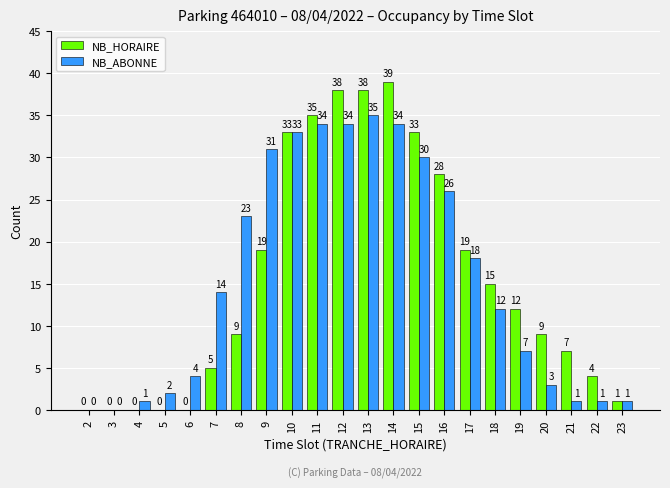

What is the highest value of the NB_ABONNE series?

35